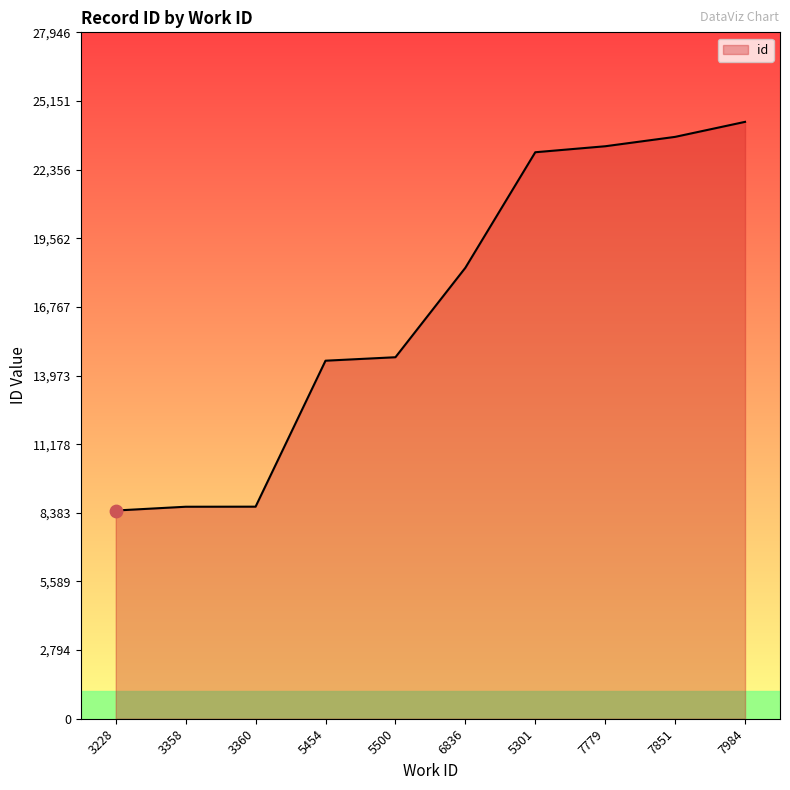

What is the change in value from 3360 to 5301?

+14430